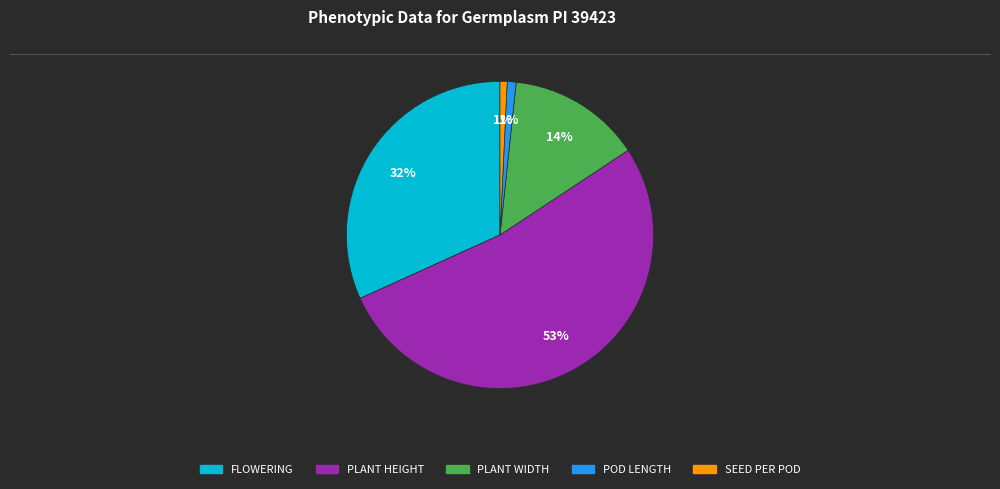

What is the majority slice?

PLANT HEIGHT